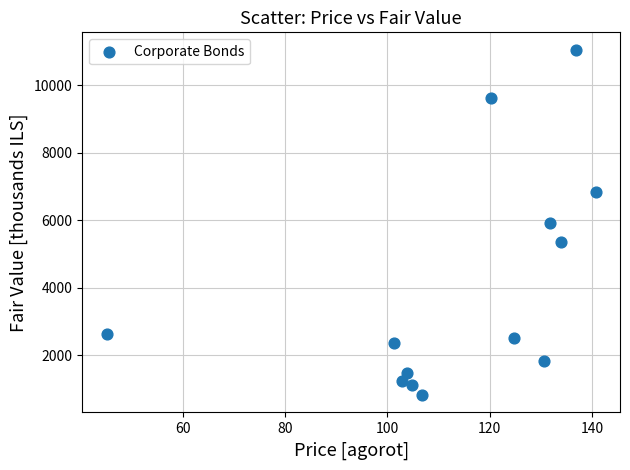

What is the range of Y values (max minus min)?

10240.1